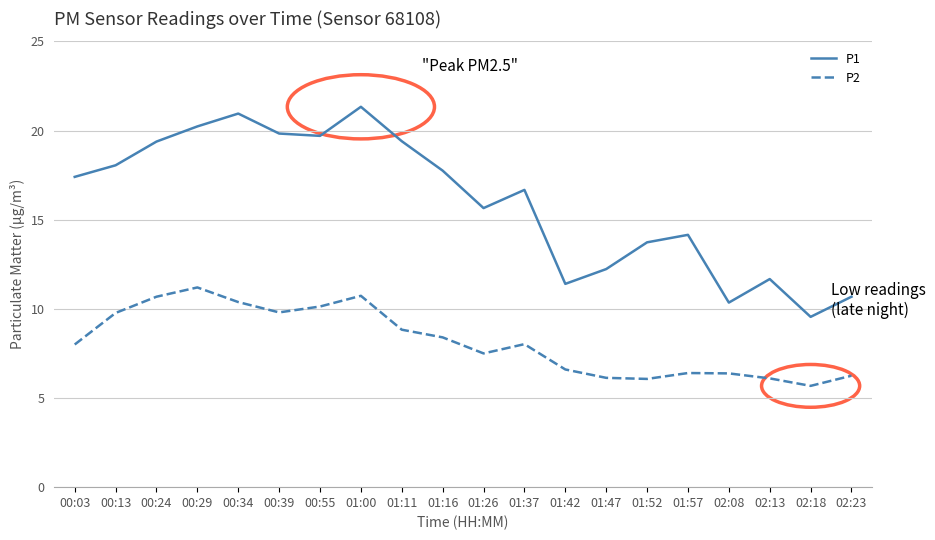

At which category does P2 reach its first local peak?

00:29